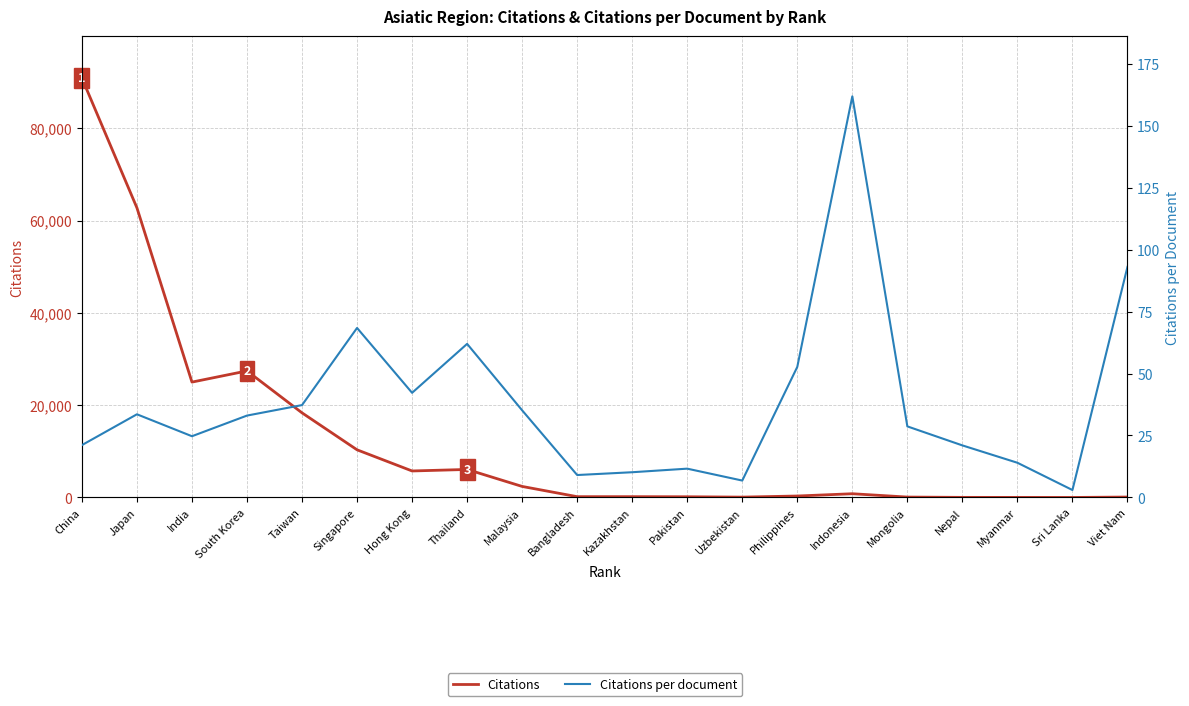

List the series in order of their overall mean, lowest first.

Citations per document, Citations